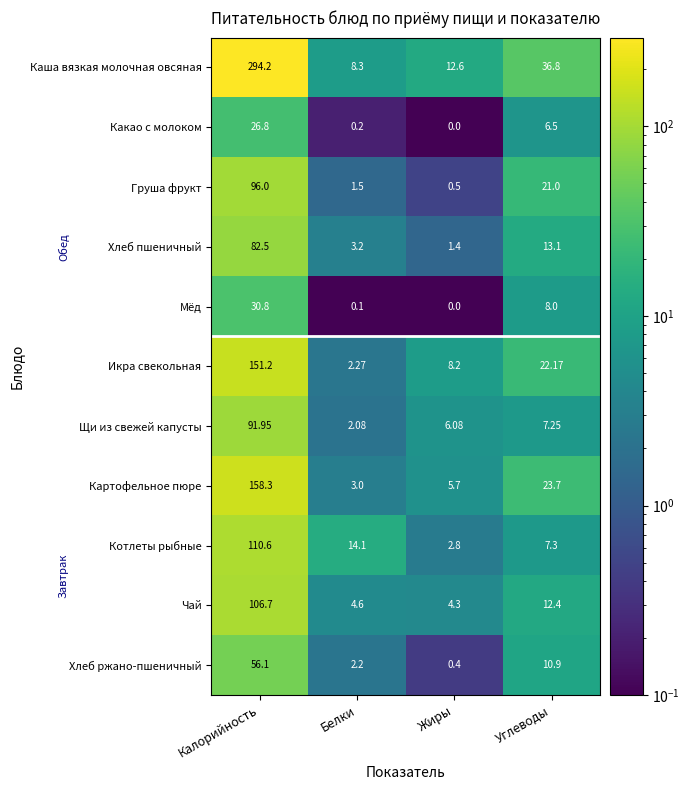

Which series changed the most between Белки and Жиры?

Котлеты рыбные